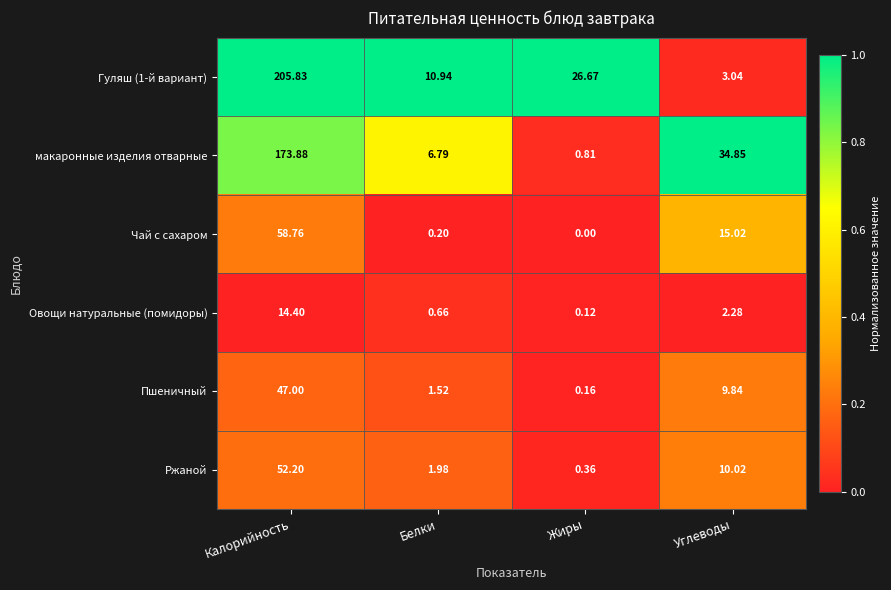

Count the number of categories in the chart.

4